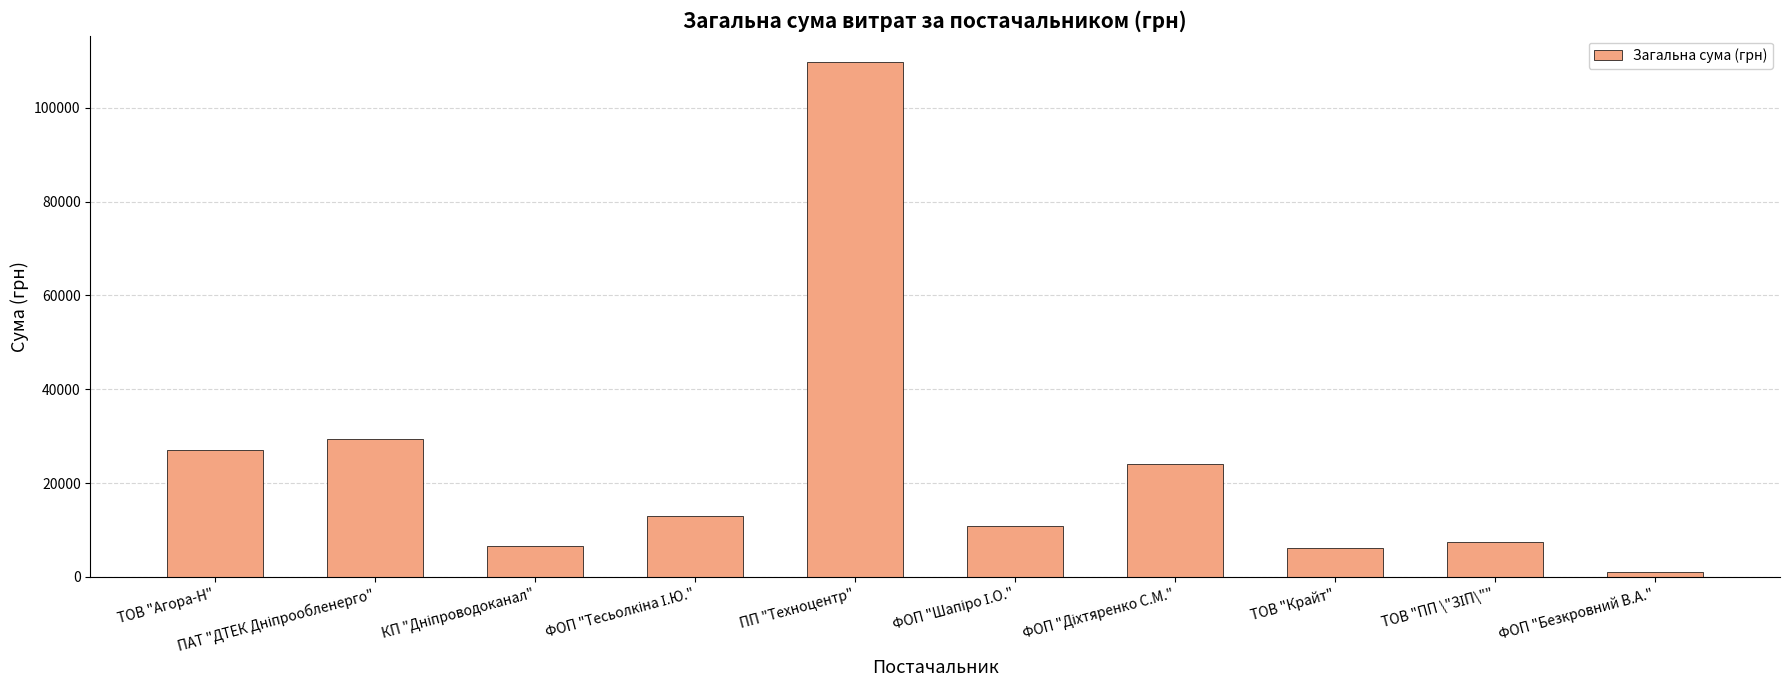

What is the approximate value at ПП "Техноцентр"?

109857.0